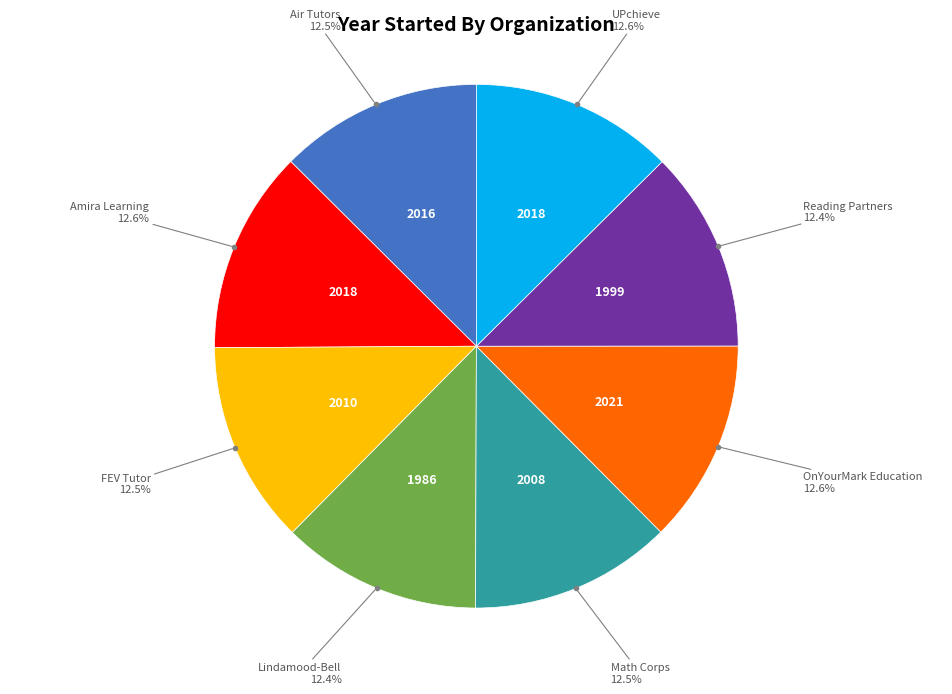

What portion of the pie excludes Amira Learning?

87.4%